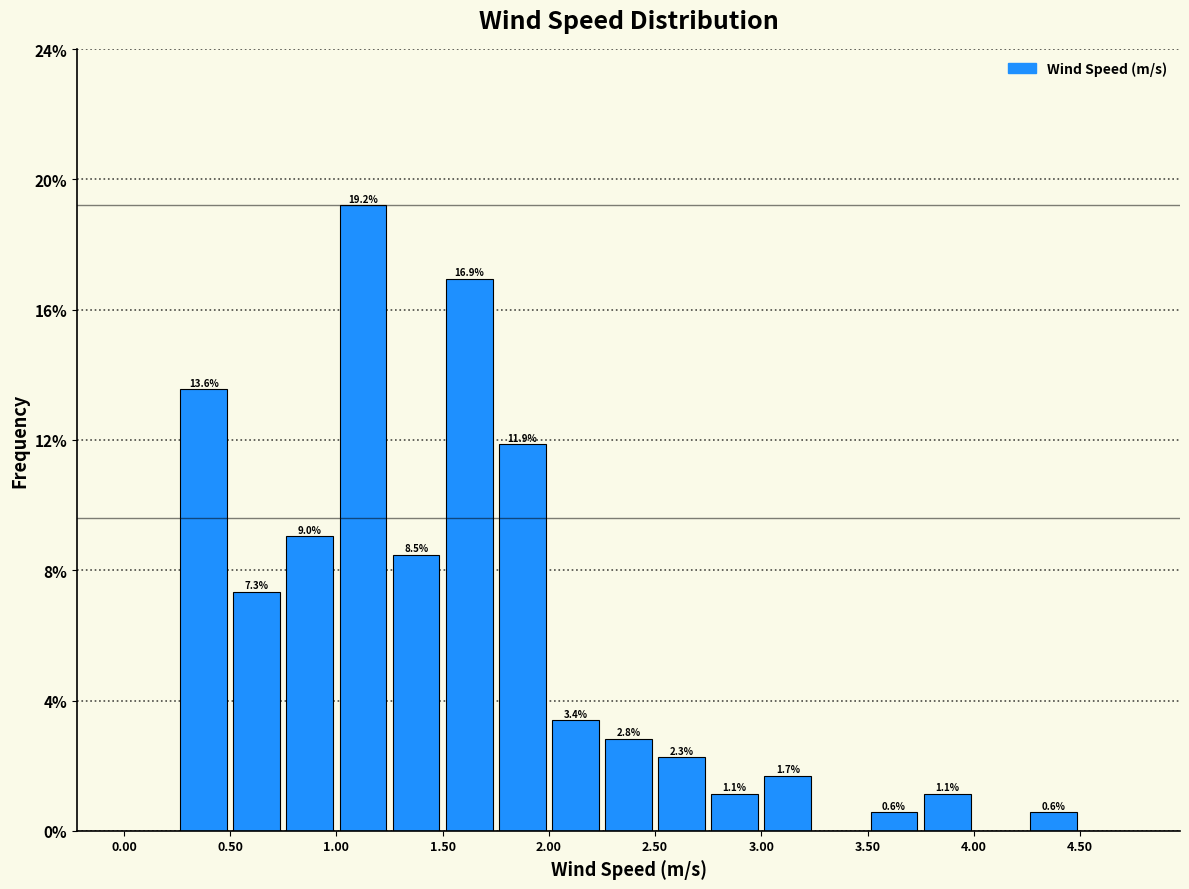

Which range on the x-axis has the tallest bar?

1.00 to 1.25